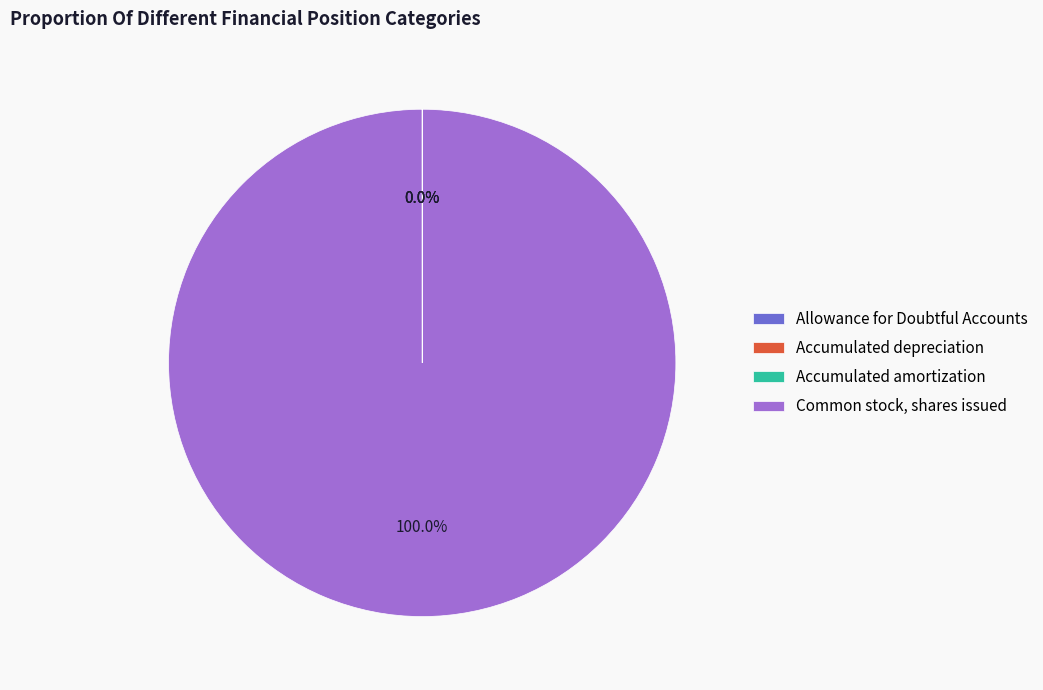

Which slice is the largest?

Common stock, shares issued